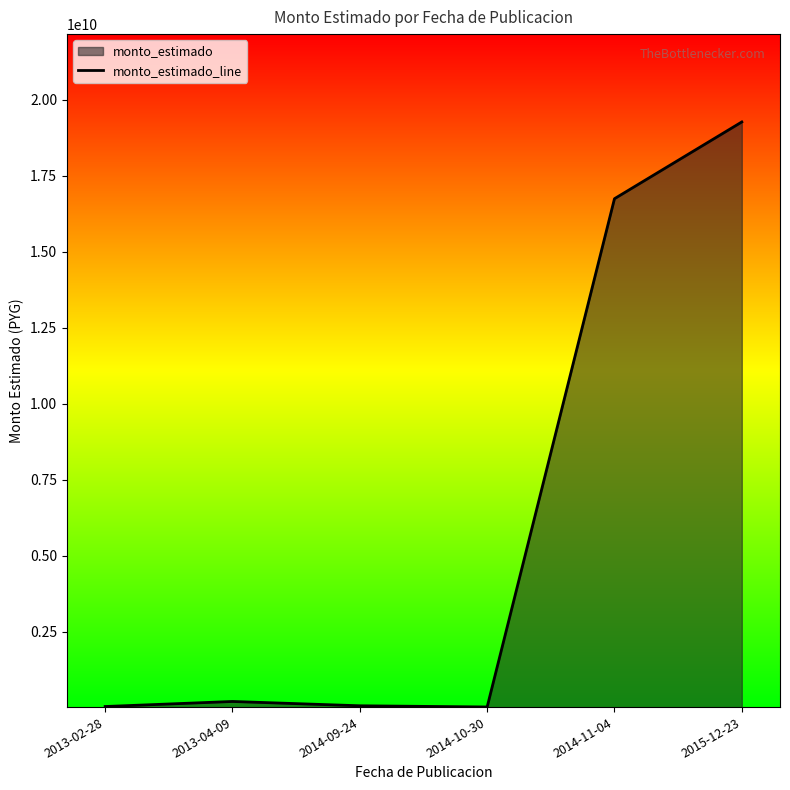

The chart shows a value of 33000000 at 2013-02-28. True or false?

True